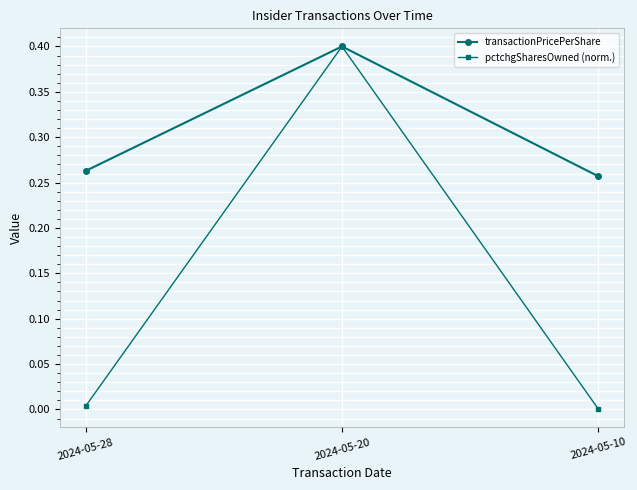

What is the sum of all transactionPricePerShare values?

0.9